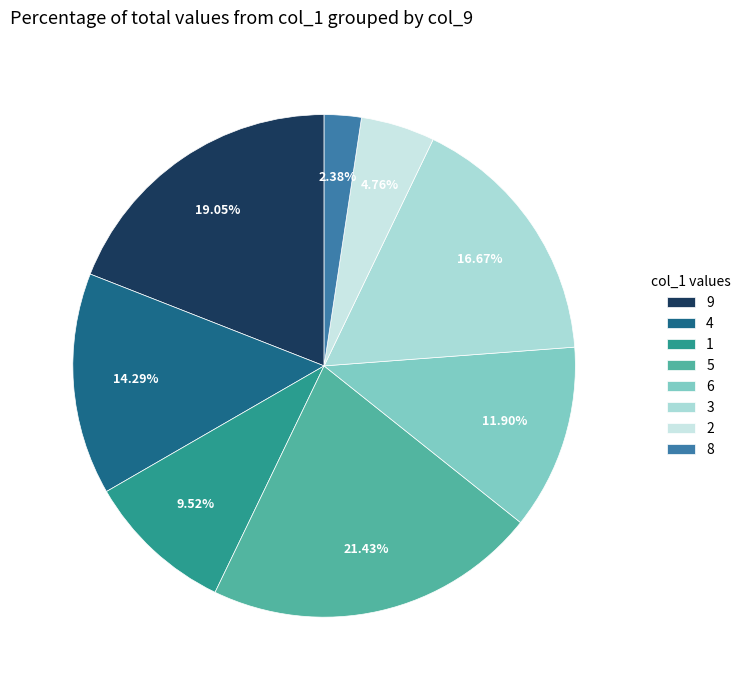

To the nearest percent, what is the difference between the largest and smallest slice percentages?

19%